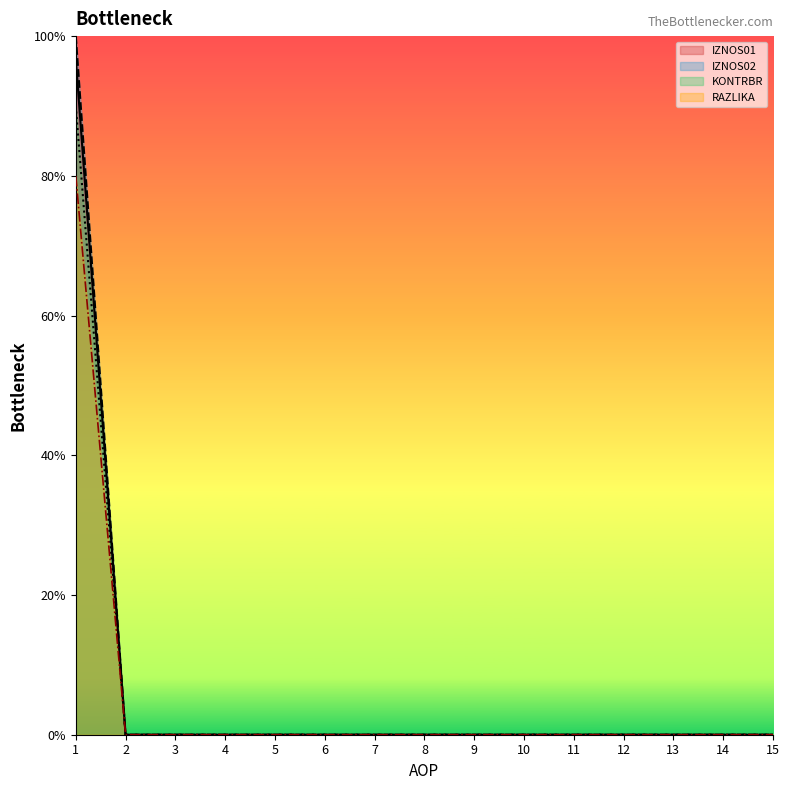

Count the number of data series in this chart.

4